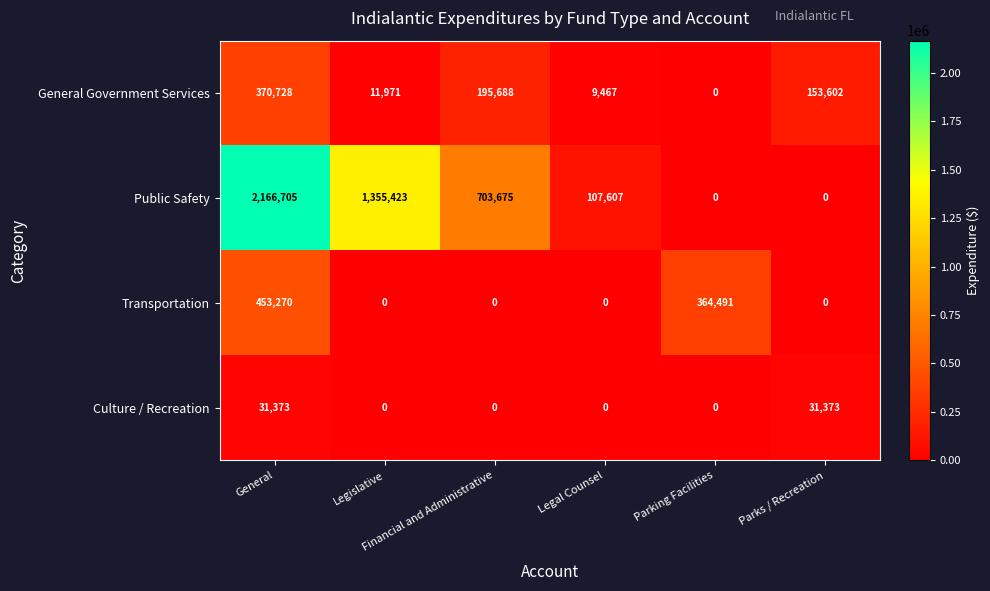

How many data points does each series have?

6